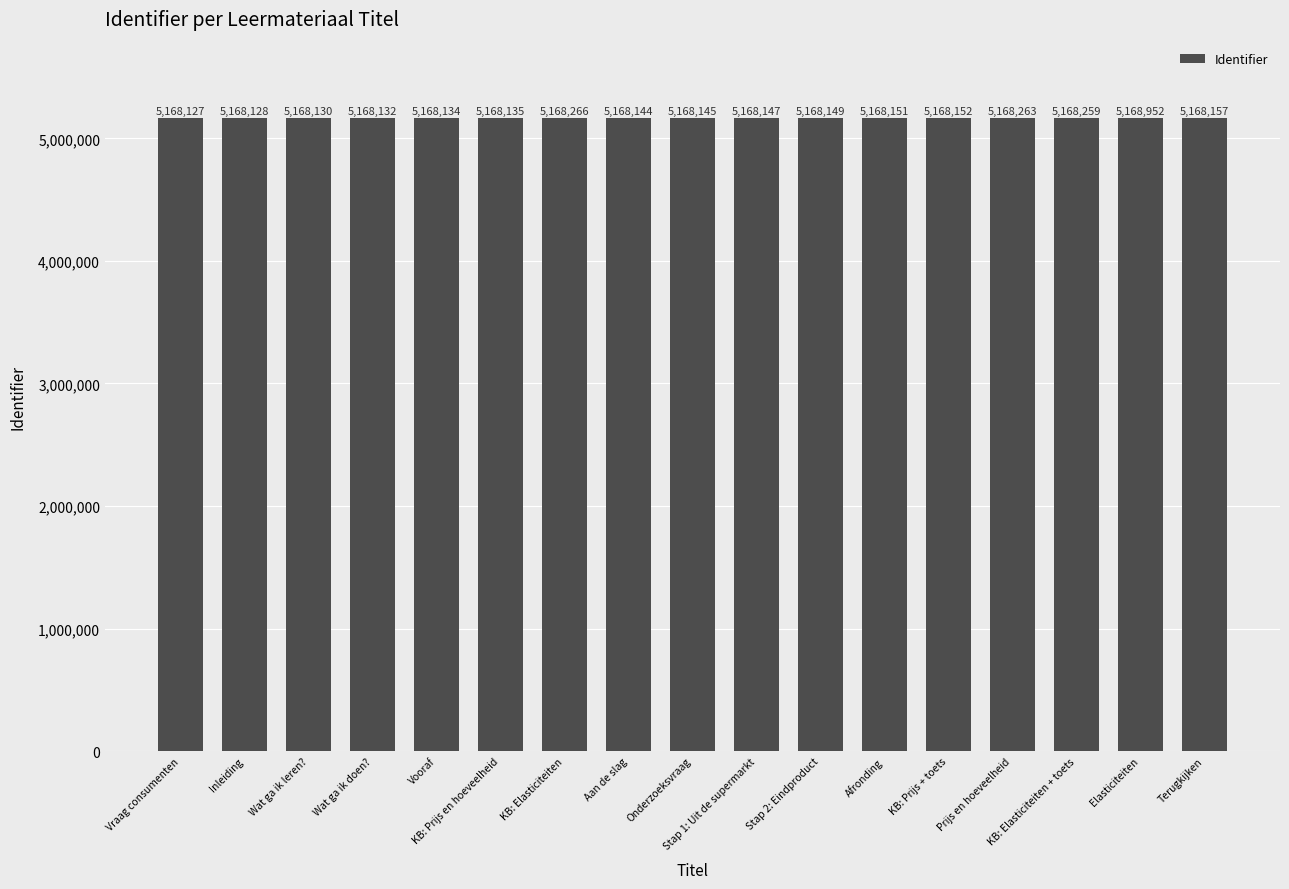

Reading left to right, extract all data points from this chart.

5168127	5168128	5168130	5168132	5168134	5168135	5168266	5168144	5168145	5168147	5168149	5168151	5168152	5168263	5168259	5168952	5168157